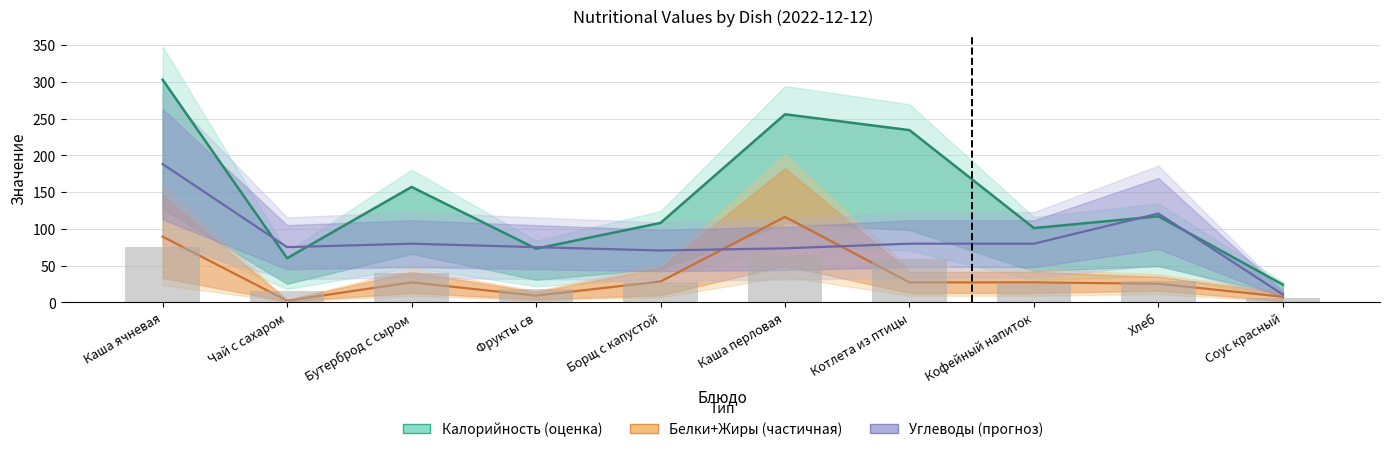

How many groups of bars are there?

10